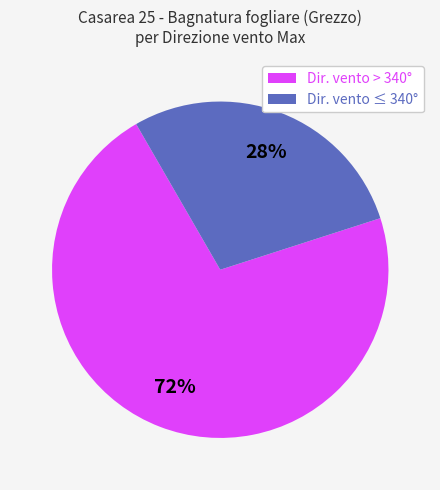

Is it true that Dir. vento ≤ 340° is 16% of the pie?

False